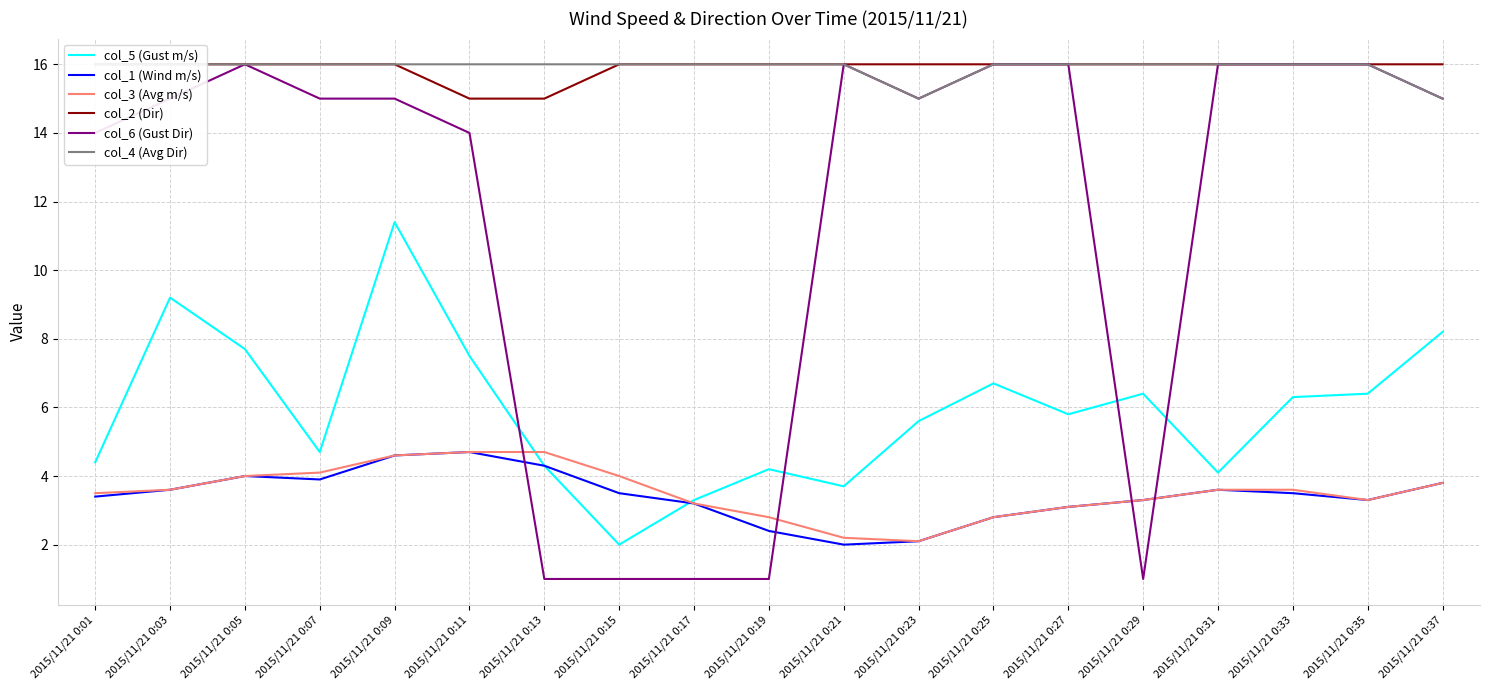

Does the chart display data point markers on the line(s)?

No